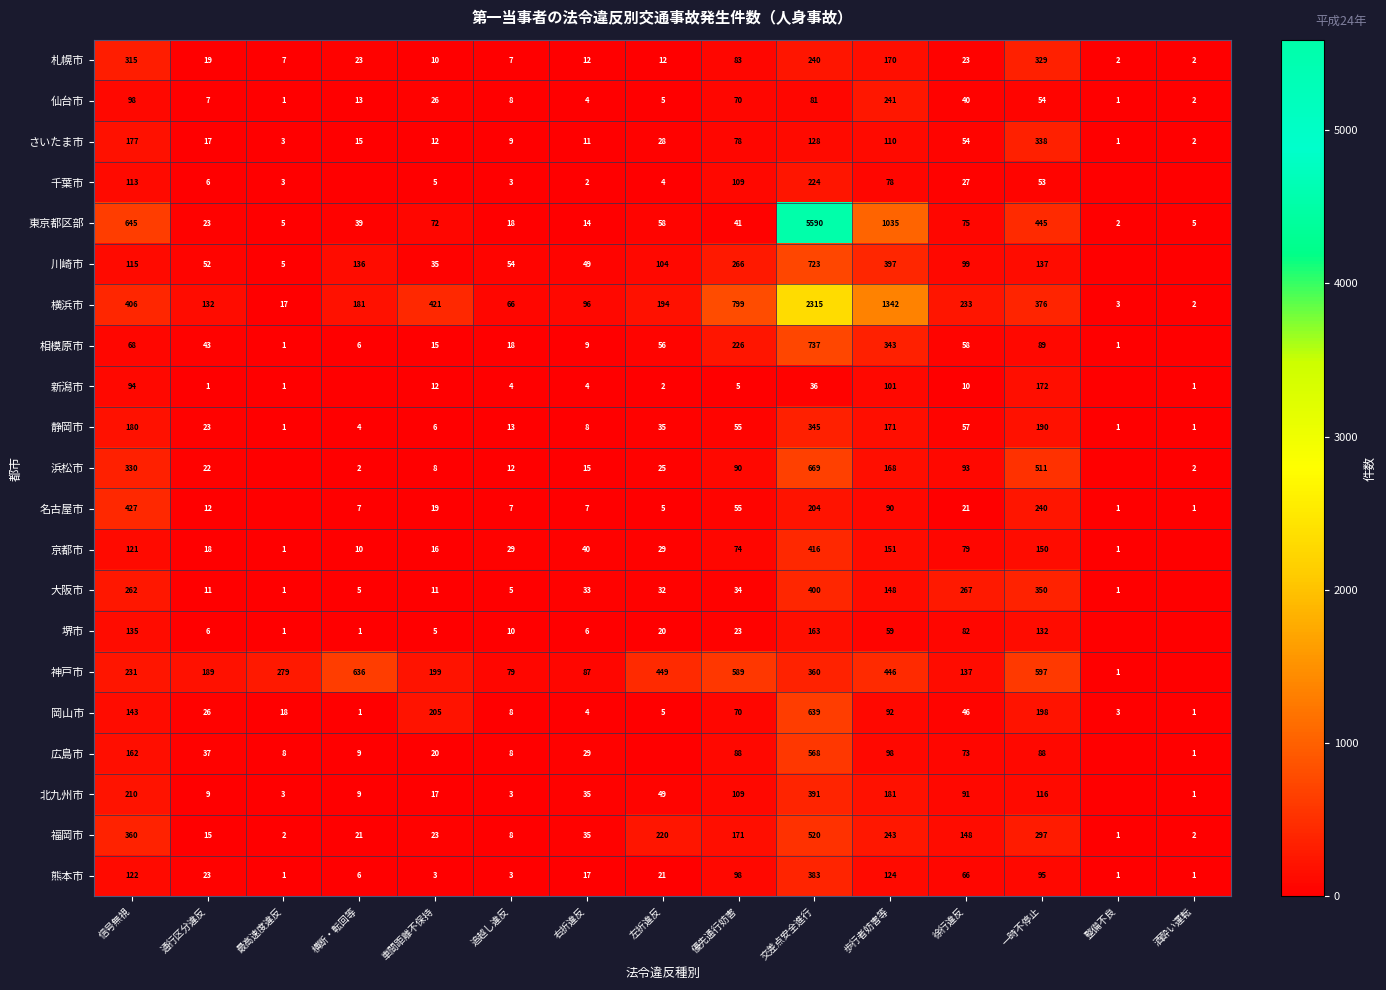

What is the difference between the 熊本市 values at 信号無視 and 一時不停止?

27